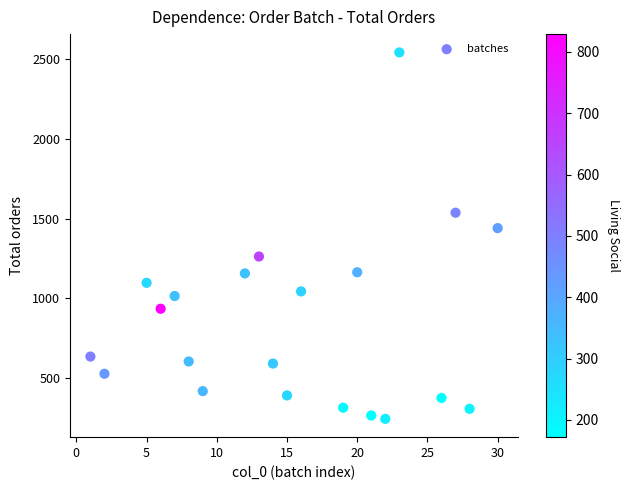

What Y value in the scatter plot is closest to 1394?

1441